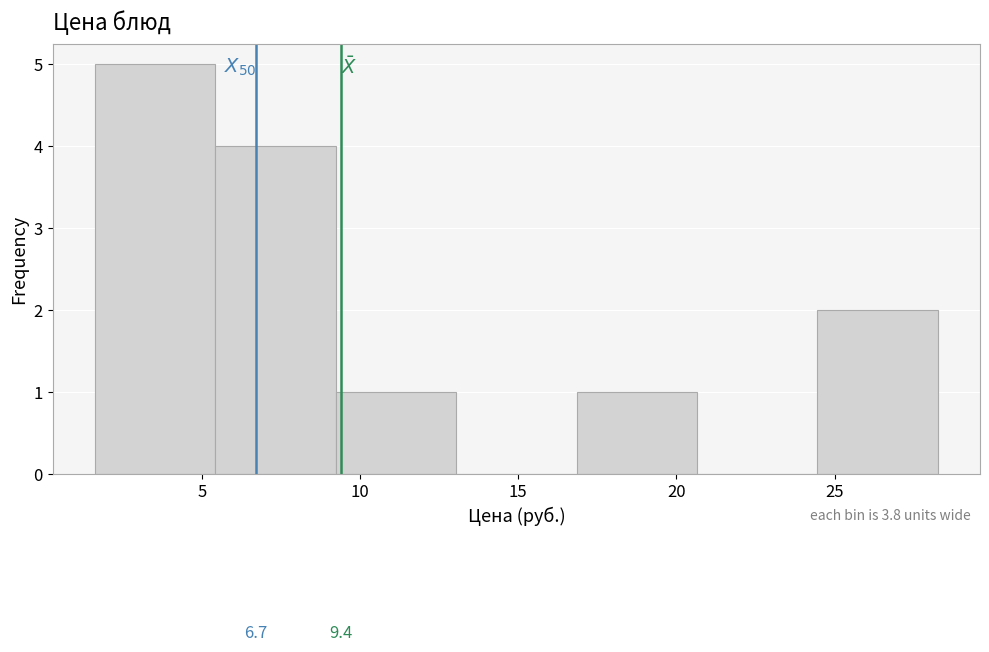

Over which range of the x-axis is the bar tallest?

1.5 to 5.5